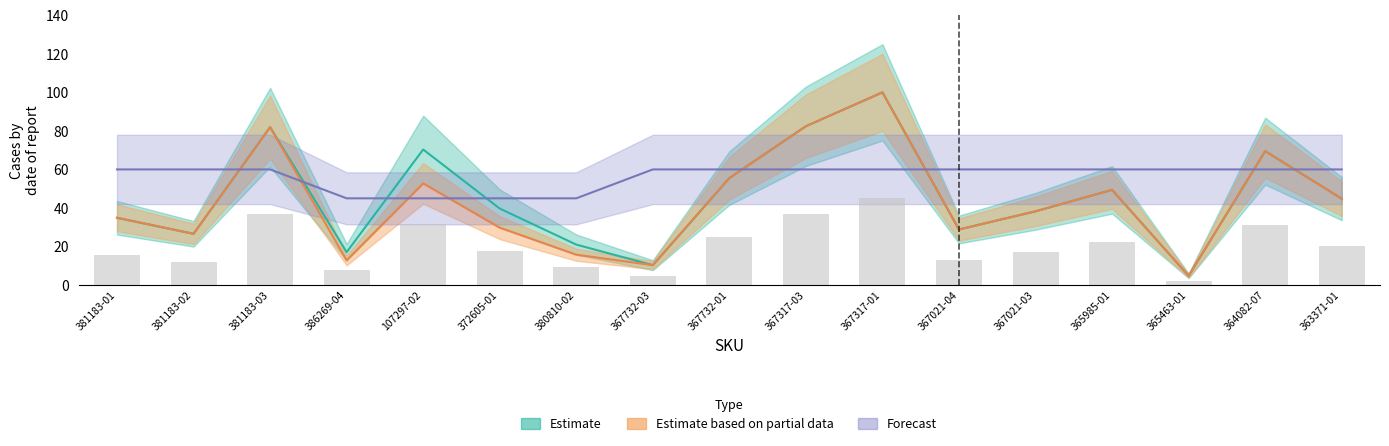

Reading left to right, what are all the values shown in this chart?

QTY: 381183-01=15.7	381183-02=12.0	381183-03=36.9	386269-04=7.7	107297-02=31.7	372605-01=17.9	380810-02=9.4	367732-03=4.6	367732-01=25.0	367317-03=37.1	367317-01=45.0	367021-04=13.0	367021-03=17.2	365985-01=22.2	365463-01=2.1	364082-07=31.3	363371-01=20.2
WHS: 381183-01=60.0	381183-02=60.0	381183-03=60.0	386269-04=45.0	107297-02=45.0	372605-01=45.0	380810-02=45.0	367732-03=60.0	367732-01=60.0	367317-03=60.0	367317-01=60.0	367021-04=60.0	367021-03=60.0	365985-01=60.0	365463-01=60.0	364082-07=60.0	363371-01=60.0
RRP_TOTAL: 381183-01=34.9	381183-02=26.6	381183-03=81.9	386269-04=12.8	107297-02=52.8	372605-01=29.8	380810-02=15.7	367732-03=10.3	367732-01=55.5	367317-03=82.4	367317-01=100.0	367021-04=28.8	367021-03=38.3	365985-01=49.4	365463-01=4.8	364082-07=69.5	363371-01=44.8